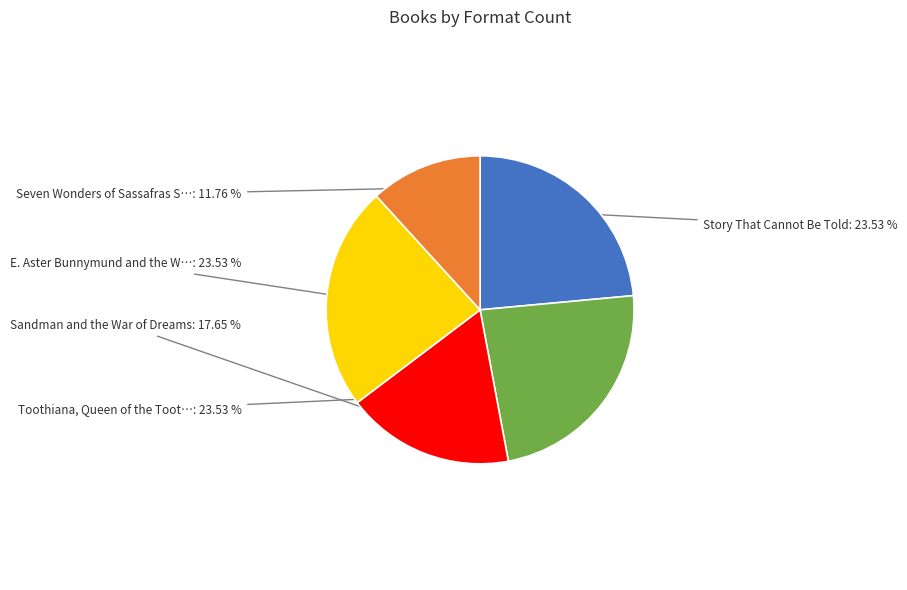

Is there any slice that represents more than half of the pie?

No